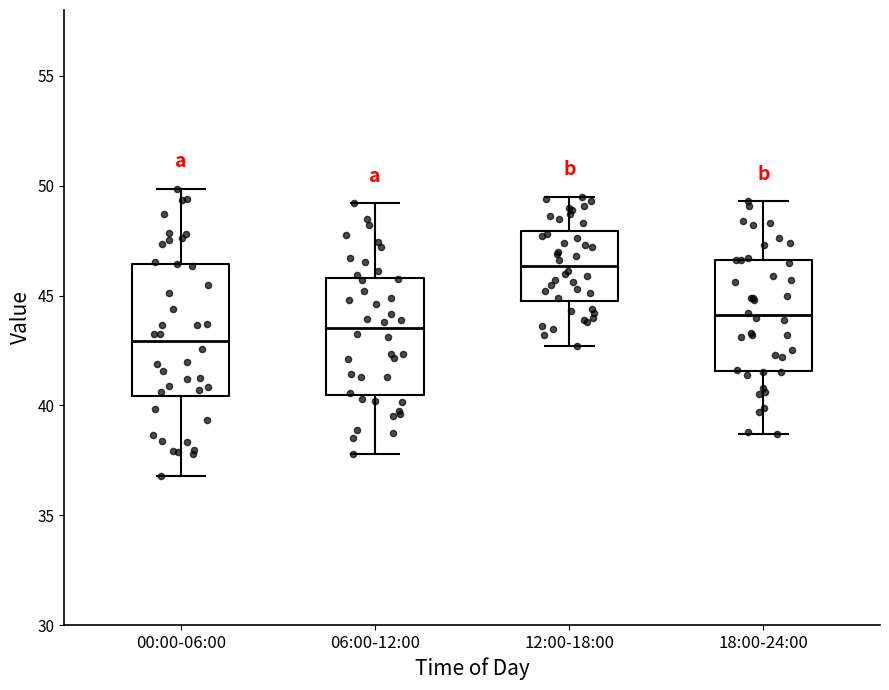

Which box has the lowest median line?

00:00-06:00